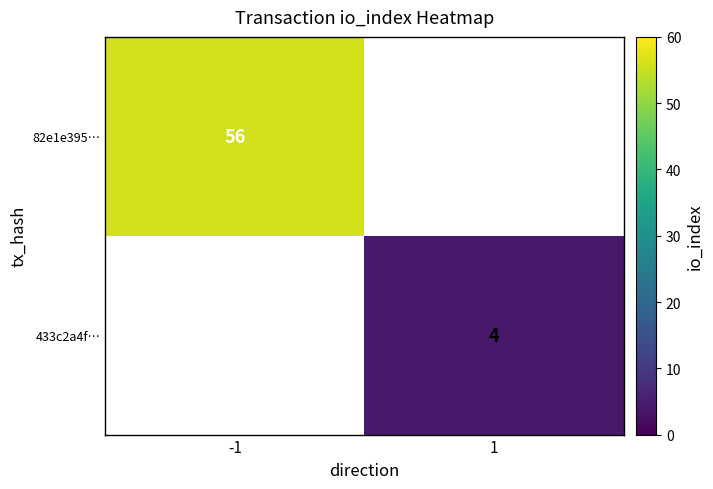

Is the value of 82e1e395… at -1 greater than the value of 433c2a4f… at 1?

Yes